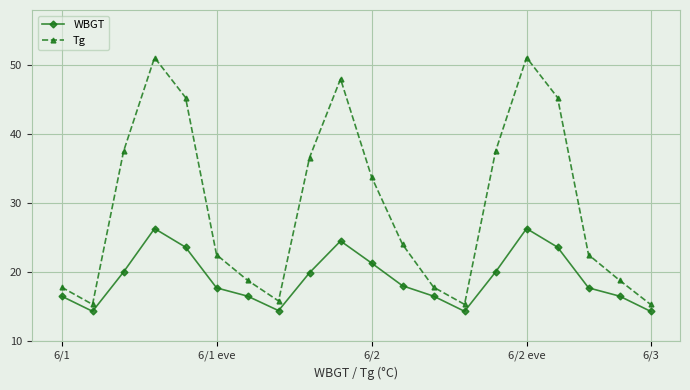

What is the value of the WBGT point at the 8th from the left?

14.4